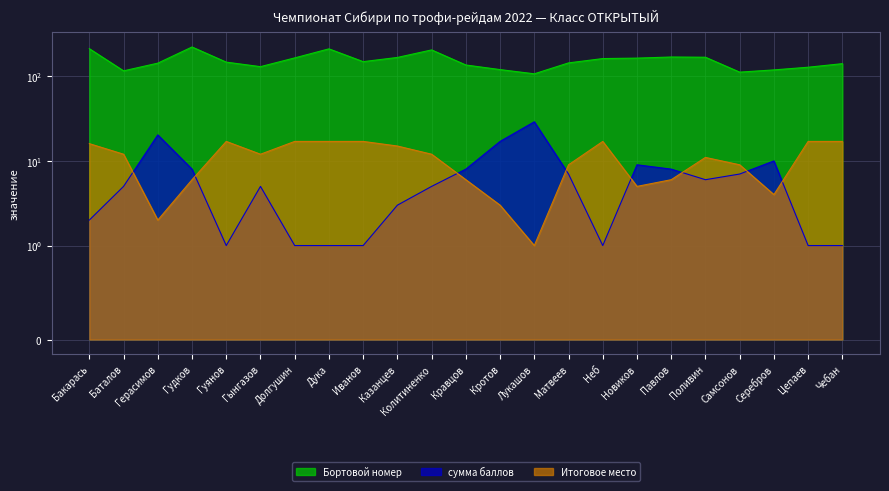

How many data points in Бортовой номер are less than 147?

11